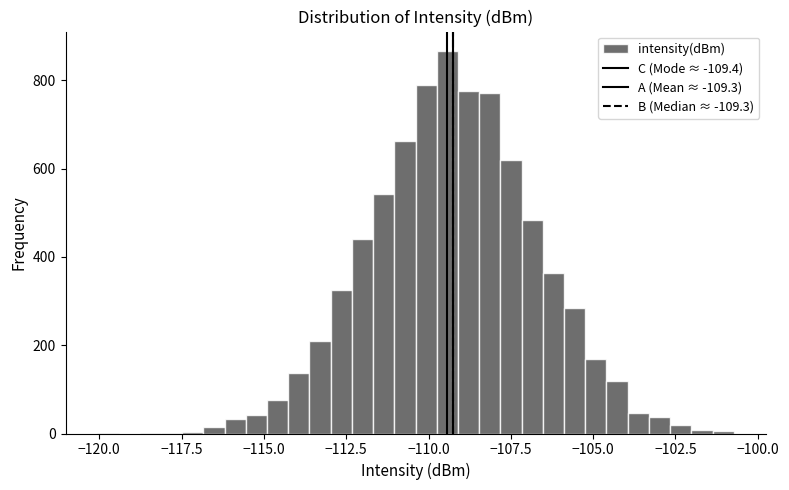

Around what value on the x-axis is the tallest bar? Give the approximate position of its centre, as read against the axis.

-109.5